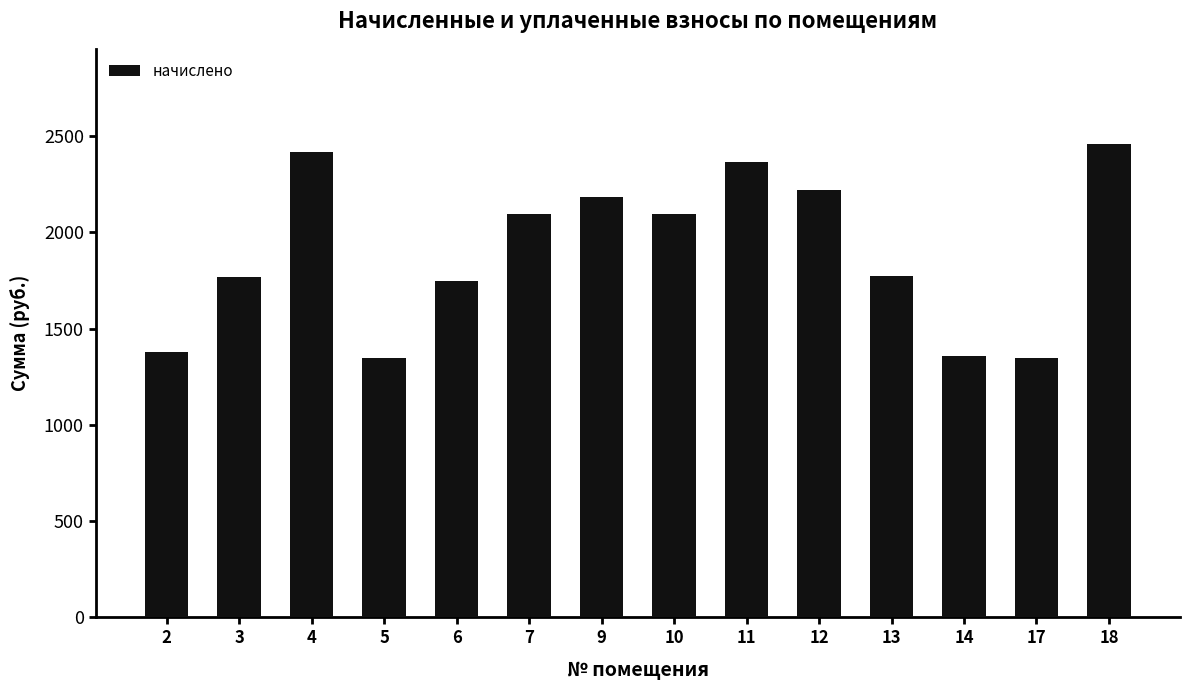

Is it true that the value at 13 is 2821.9?

False